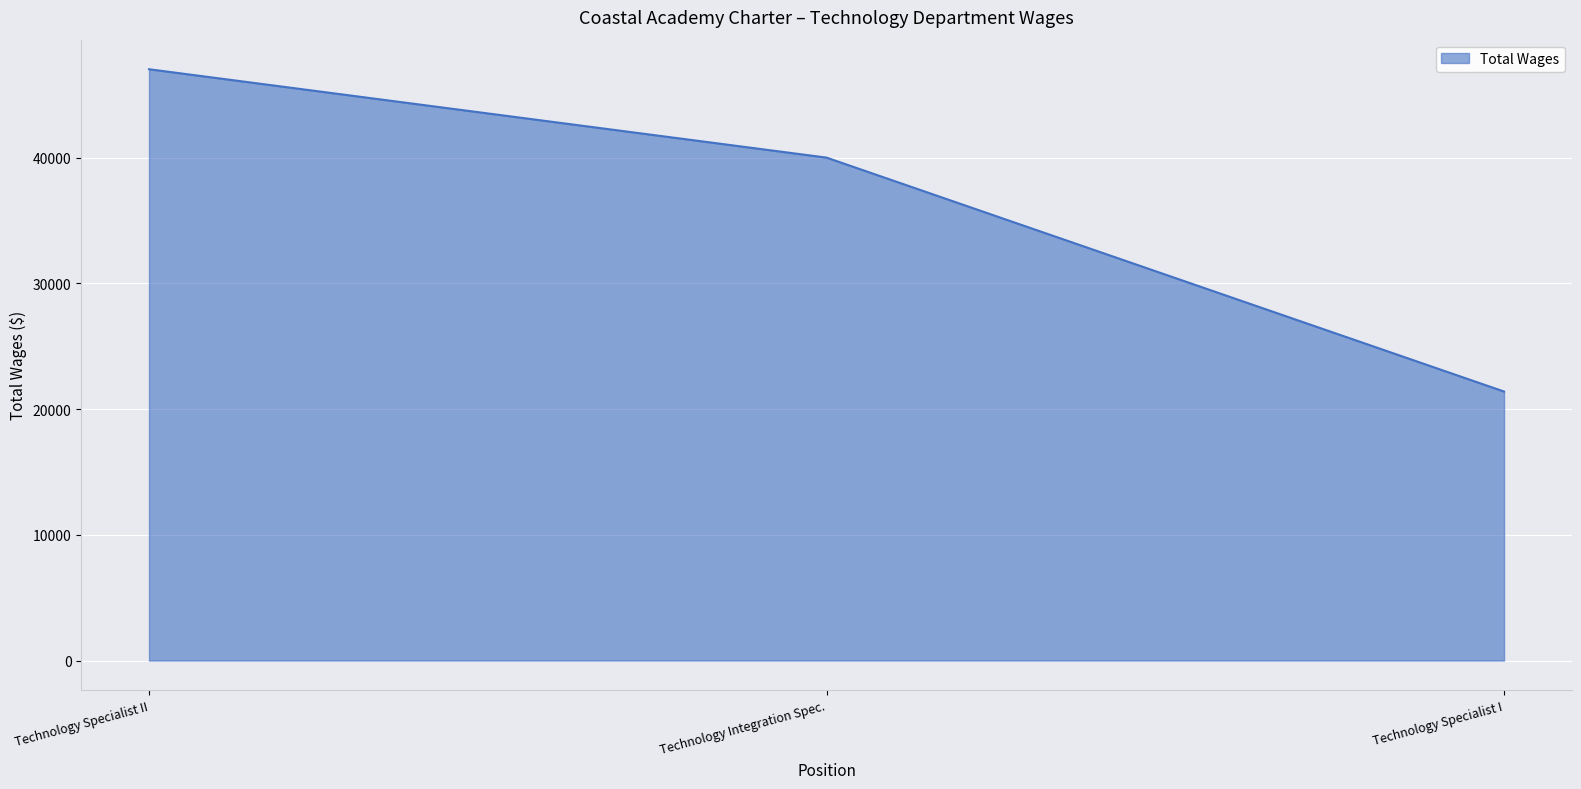

Count the number of categories in the chart.

3